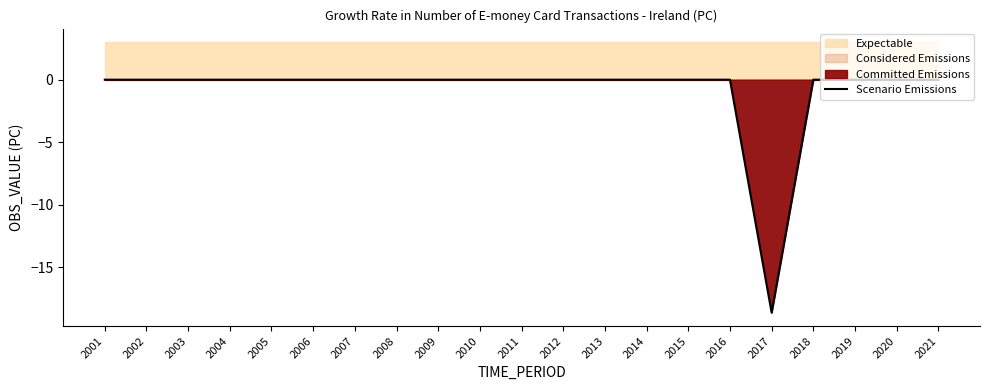

Which category has the lowest value across all series?

2017